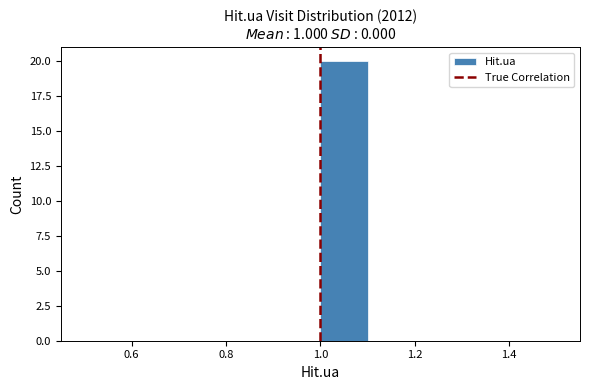

Reading left to right, transcribe this chart: for each bar, give the range it covers on the x-axis and its height. The values are not printed on the chart, so give them approximately, as read against the axis.

0.5 to 0.6: 0
0.6 to 0.7: 0
0.7 to 0.8: 0
0.8 to 0.9: 0
0.9 to 1.0: 0
1.0 to 1.1: 20
1.1 to 1.2: 0
1.2 to 1.3: 0
1.3 to 1.4: 0
1.4 to 1.5: 0